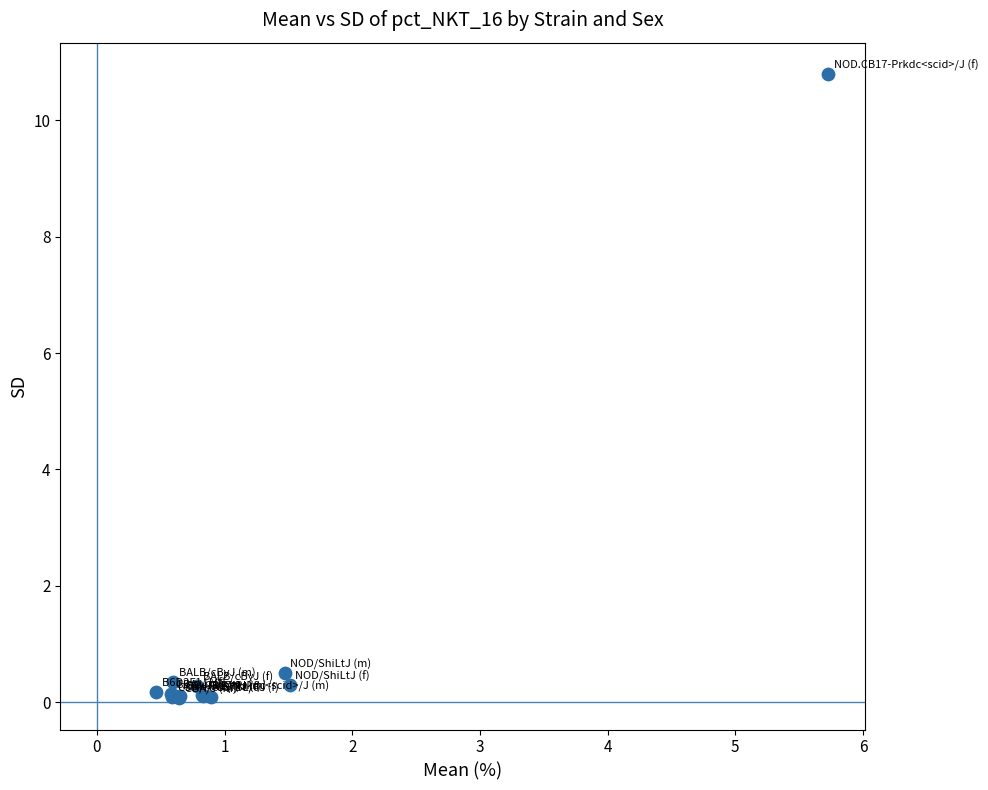

What Y value in the scatter plot is closest to 5?

0.5